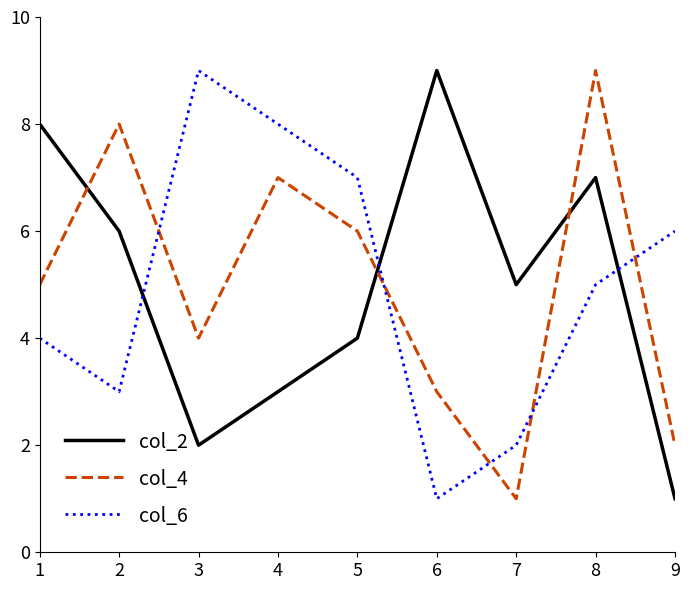

What is the spread (max minus min) of values at 1?

4